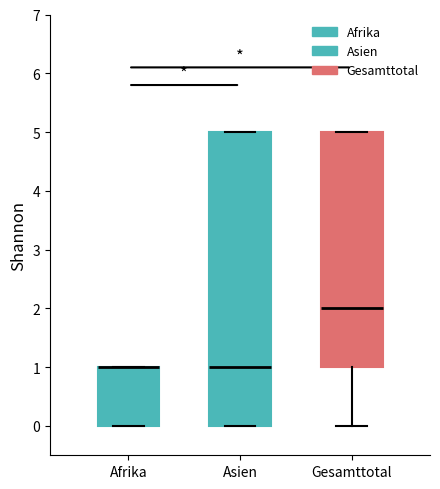

Where is the lower edge of the box for Asien on the y-axis? The values are not printed on the chart, so give them approximately, as read against the axis.

0